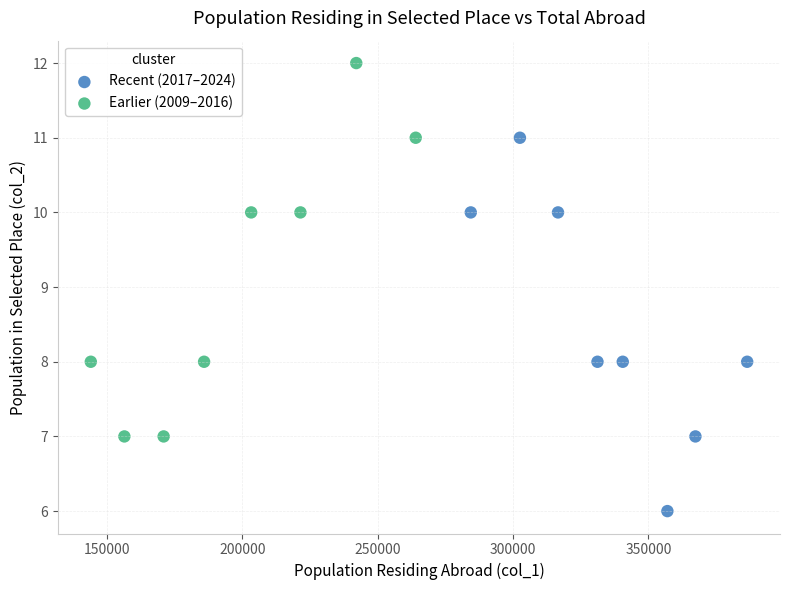

Which series contains the highest Y value?

Earlier (2009–2016)